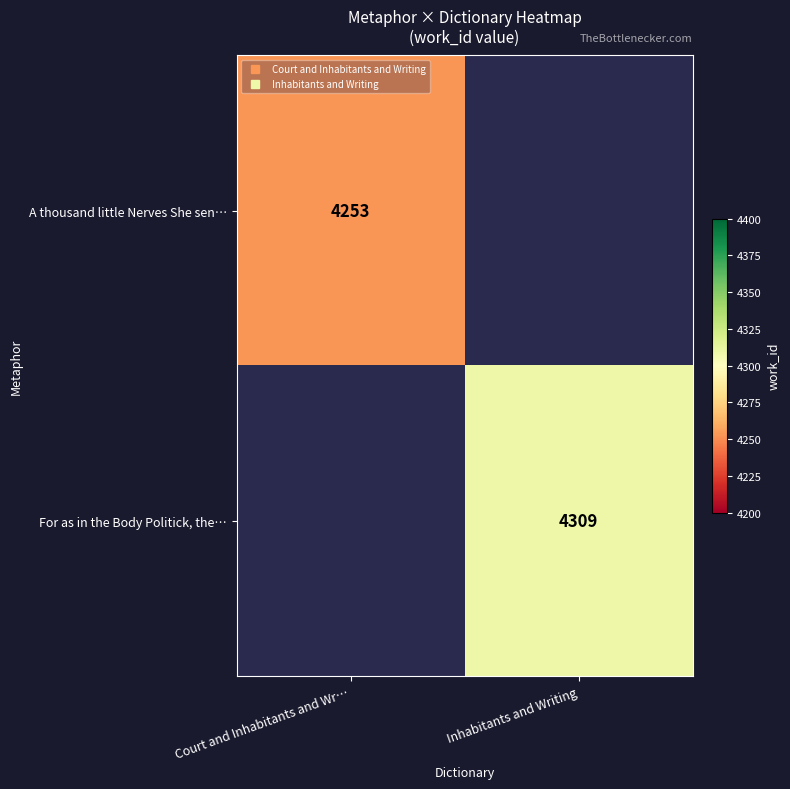

Which category has the lowest value across all series?

Court and Inhabitants and Wr…